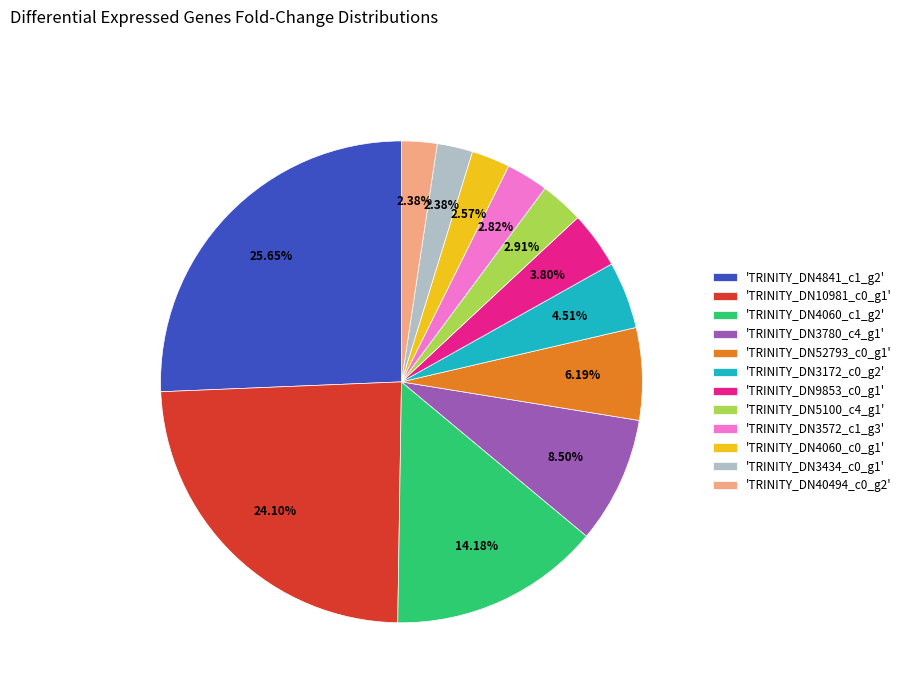

Is the sum of 'TRINITY_DN9853_c0_g1' and 'TRINITY_DN3172_c0_g2' greater than half?

No